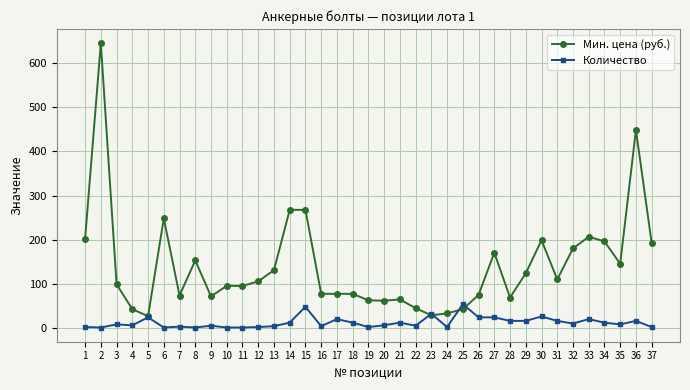

Is the value of Количество at 11 greater than the value of Мин. цена (руб.) at 25?

No